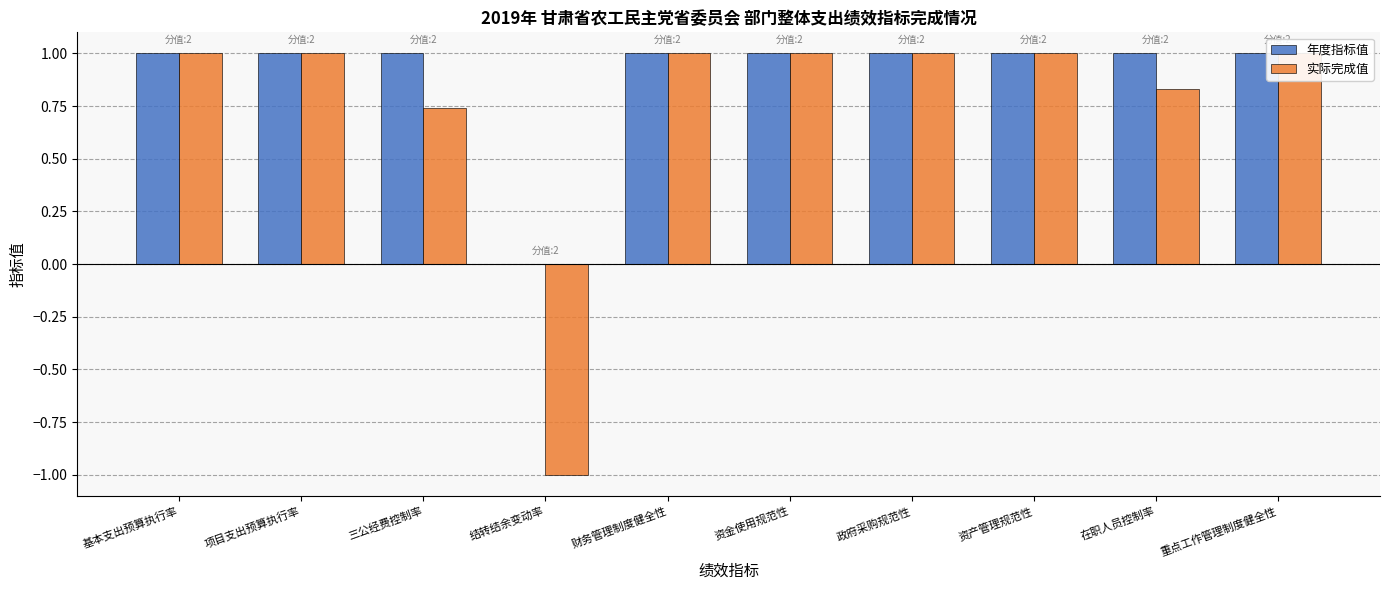

What is the greatest value displayed?

1.0